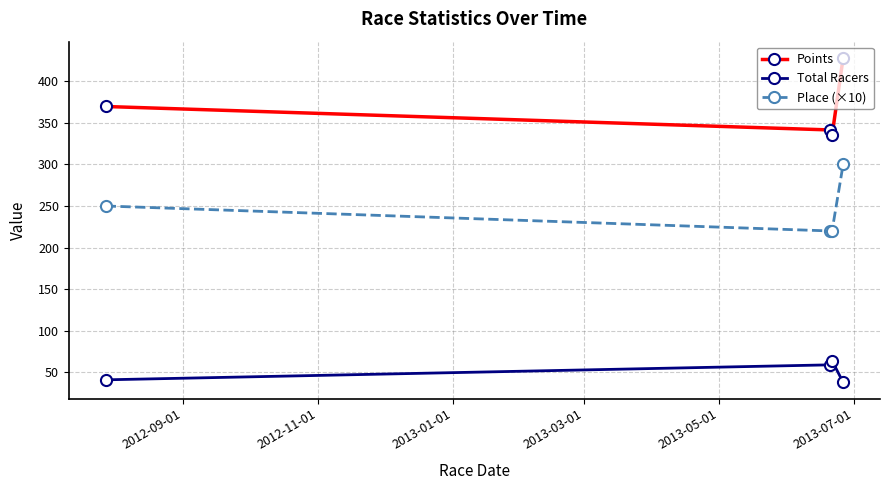

Which series has the largest total across all categories?

Points